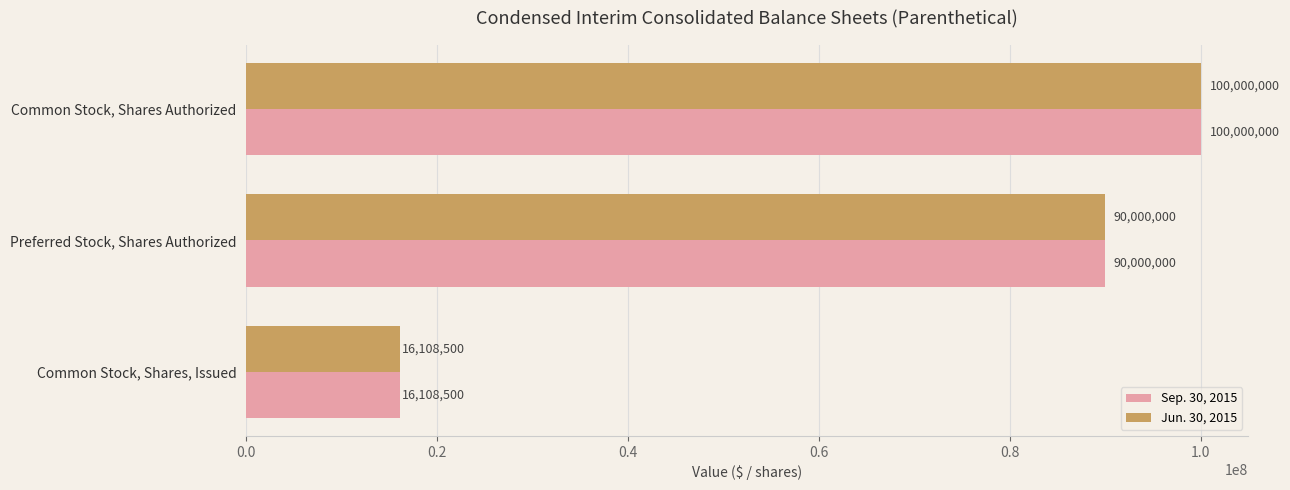

Rank the categories by Jun. 30, 2015 value from lowest to highest.

Common Stock, Shares, Issued, Preferred Stock, Shares Authorized, Common Stock, Shares Authorized